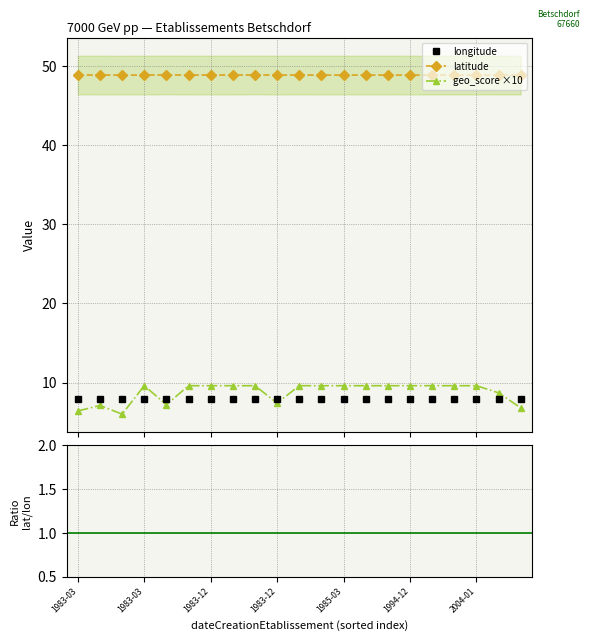

What is the value of the geo_score ×10 point at the 3rd from the left?

6.0